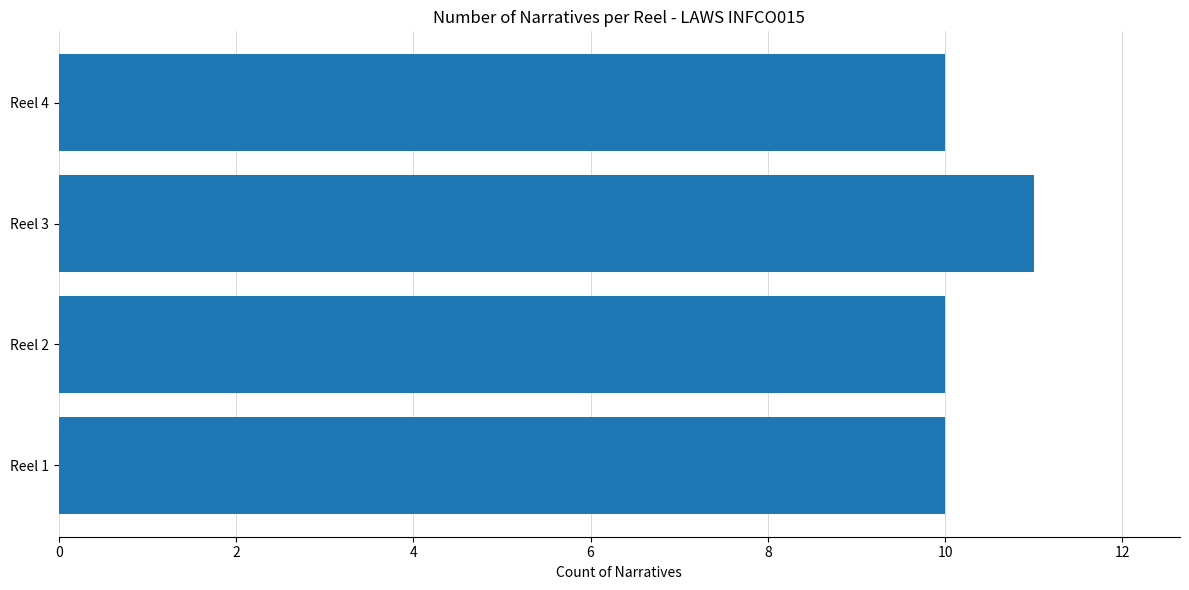

Is it true that the value at Reel 1 is 10?

True